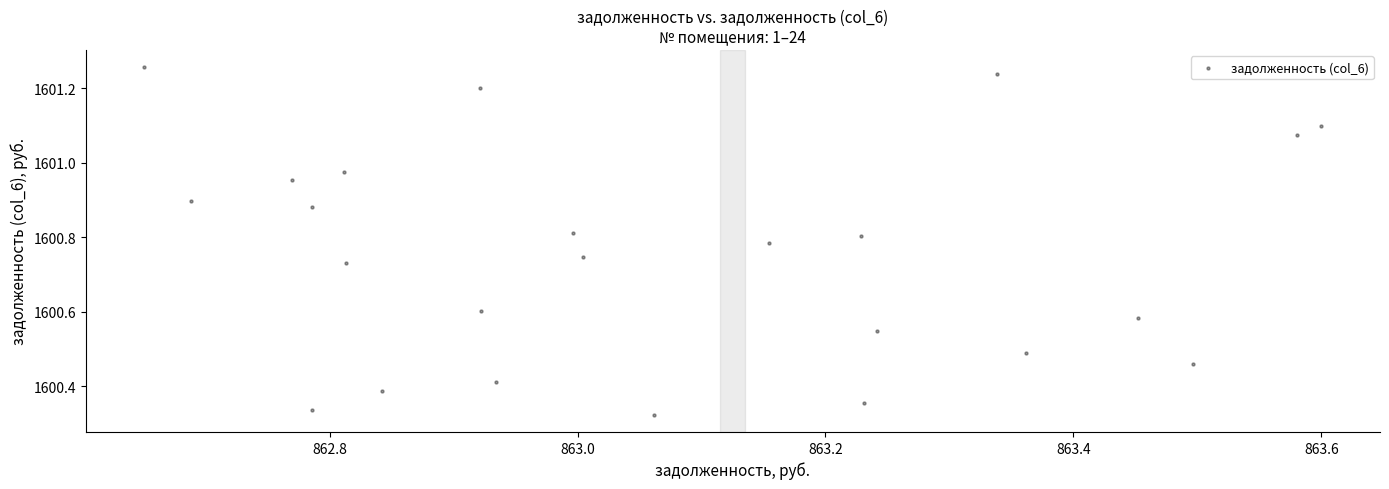

What is the range of X values (max minus min)?

0.9